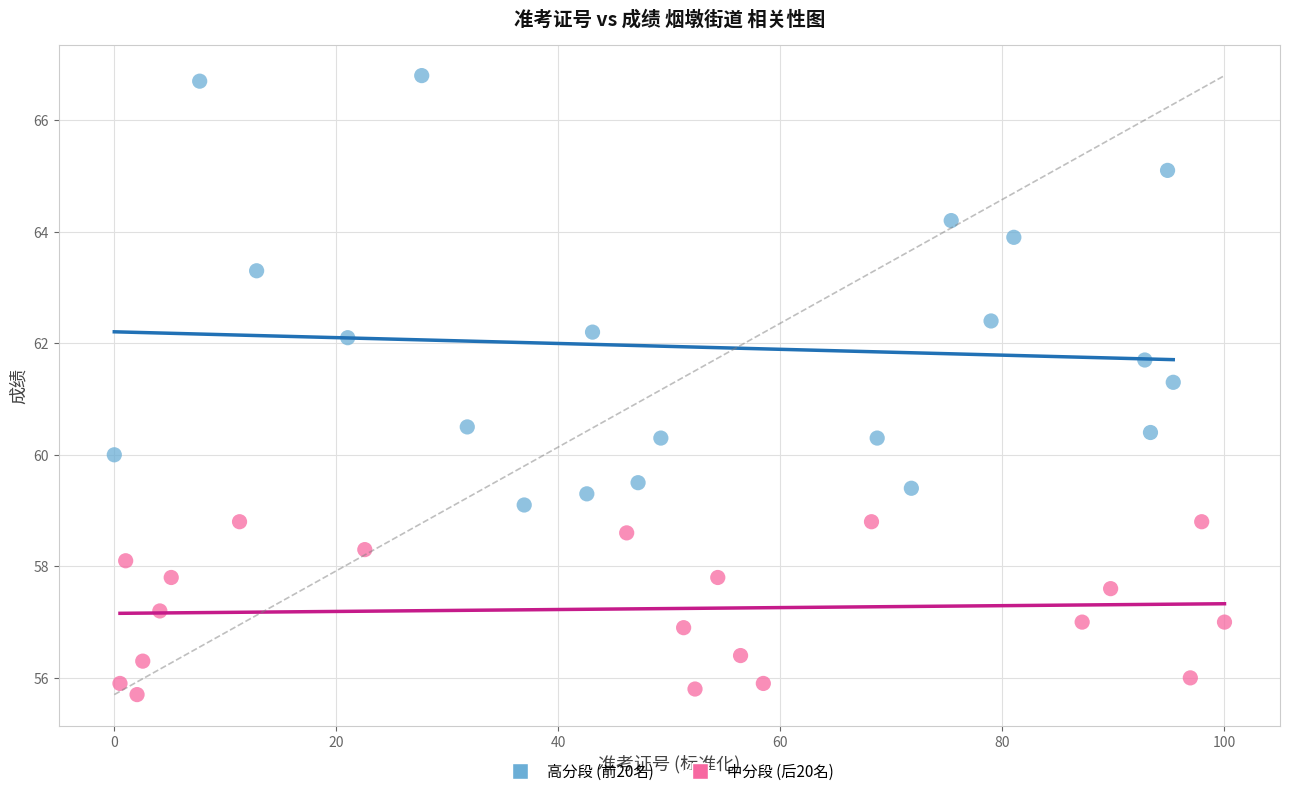

Which series contains the lowest Y value?

中分段 (后20名)